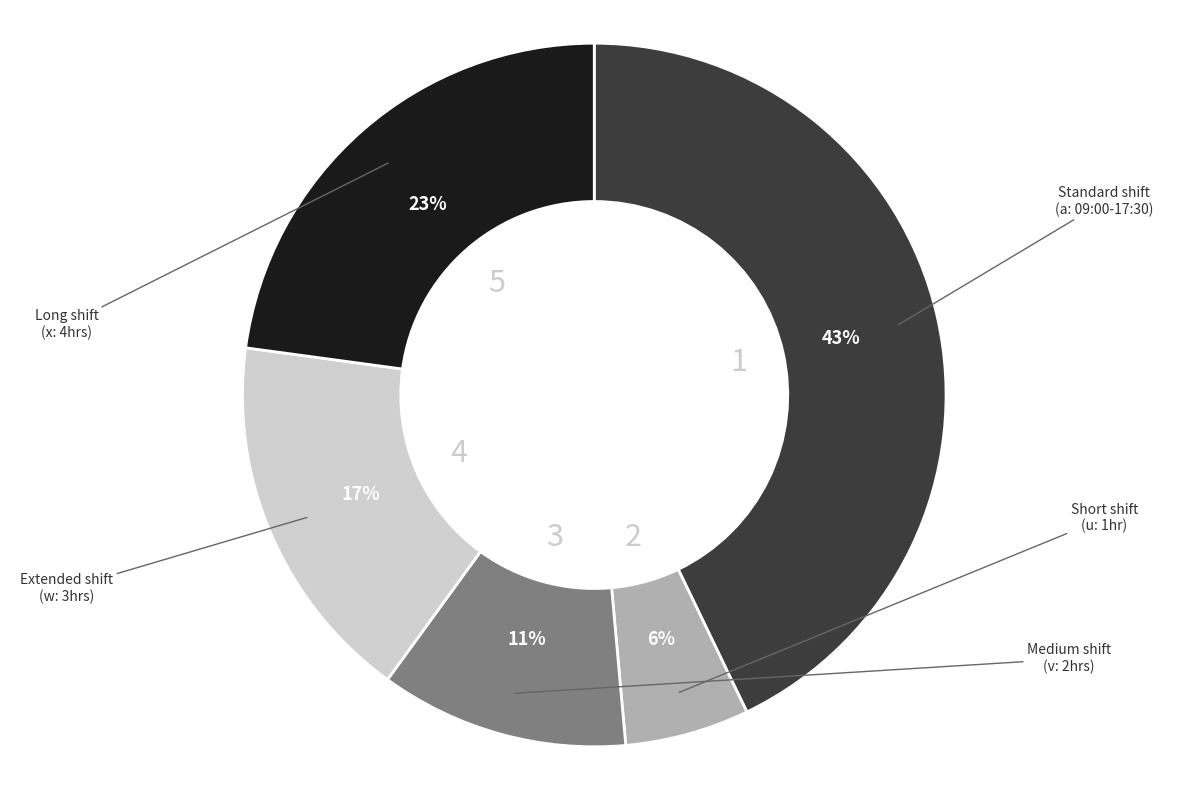

To the nearest percent, what is the difference between the largest and smallest slice percentages?

37%